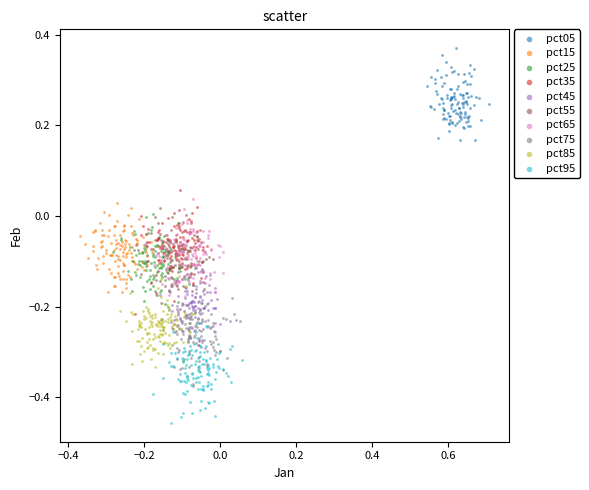

Which series has the largest Y range (max minus min)?

pct35